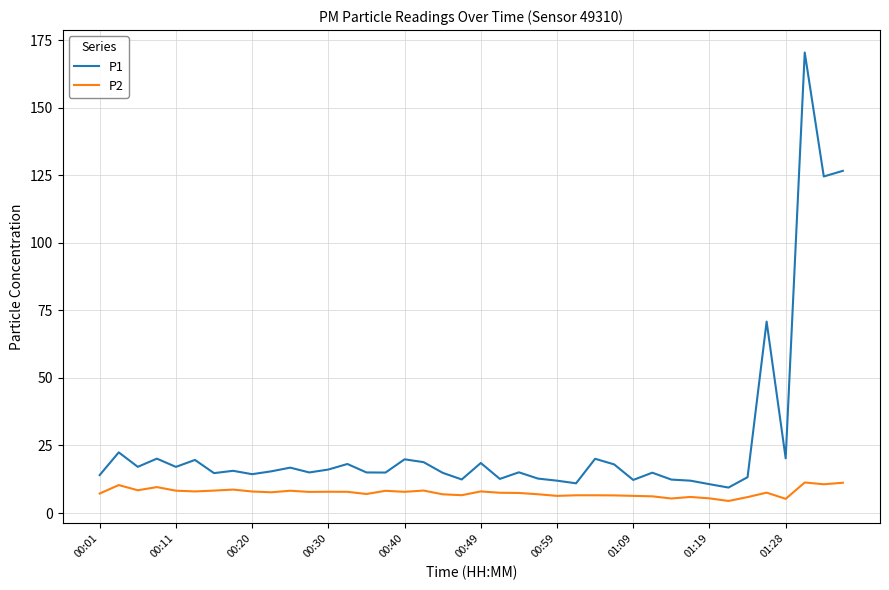

Which series has the largest total across all categories?

P1